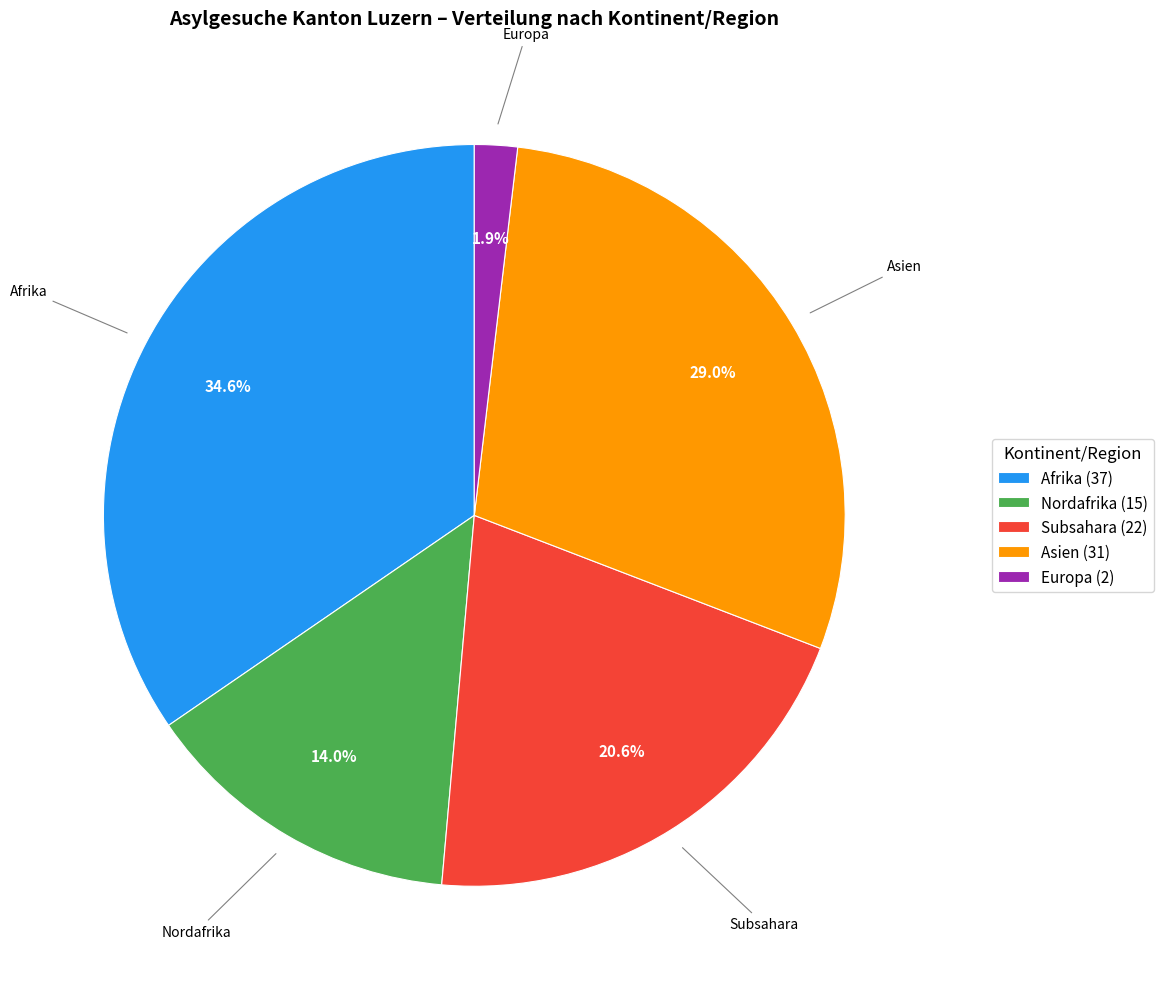

Do Nordafrika (15) and Asien (31) together represent more than half of the pie?

No